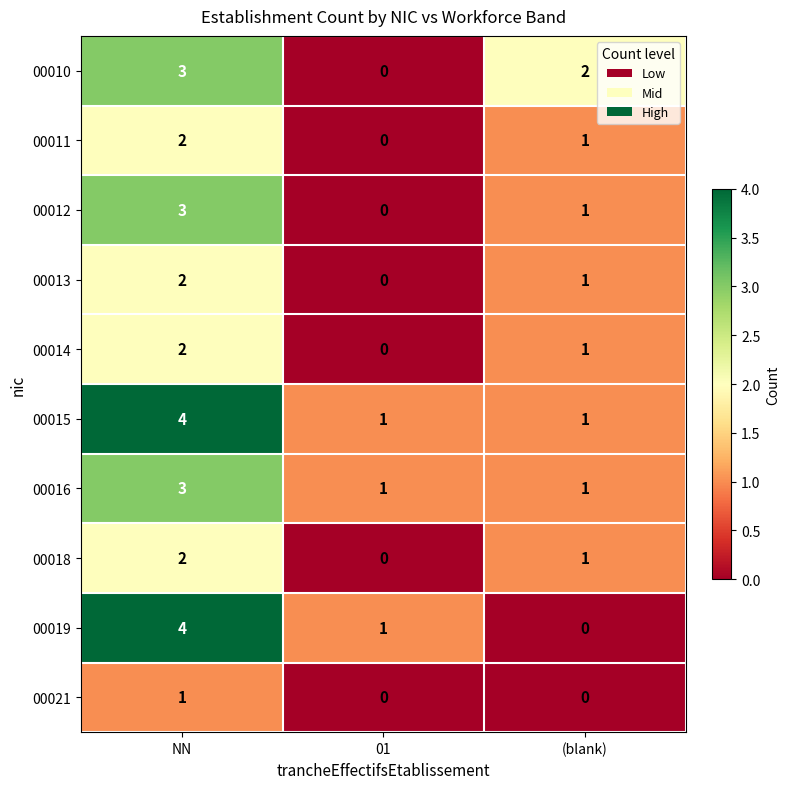

The value of 00015 at (blank) is 1. True or false?

True